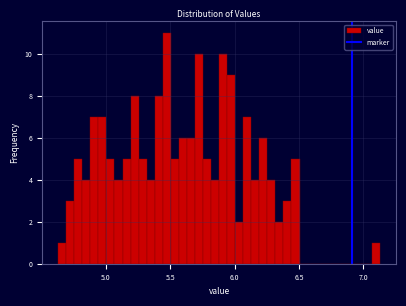

Around what value on the x-axis is the tallest bar? Give the approximate position of its centre, as read against the axis.

5.45